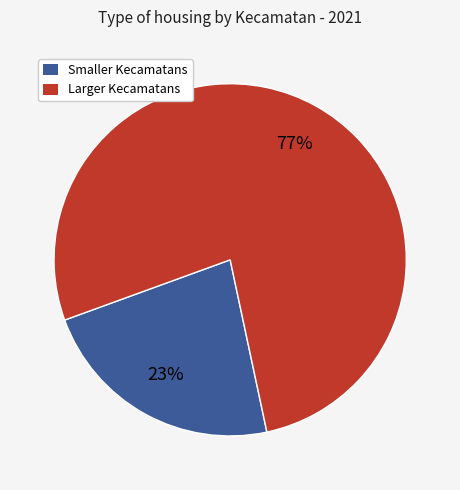

To the nearest percent, what is the difference between the largest and smallest slice percentages?

54%